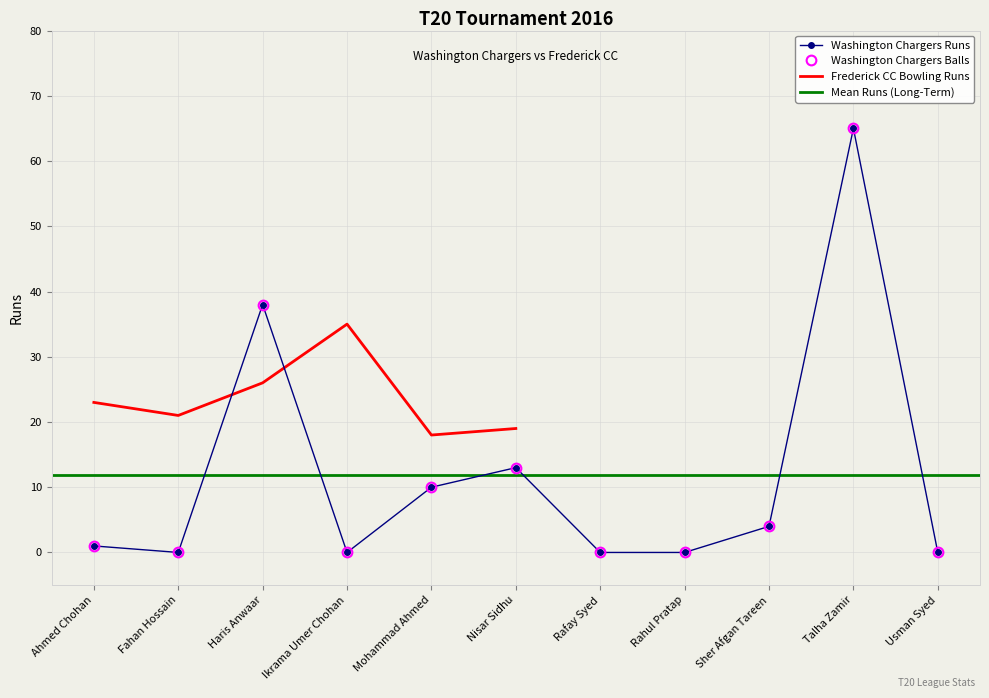

At which category is the sum across all series the highest?

Talha Zamir